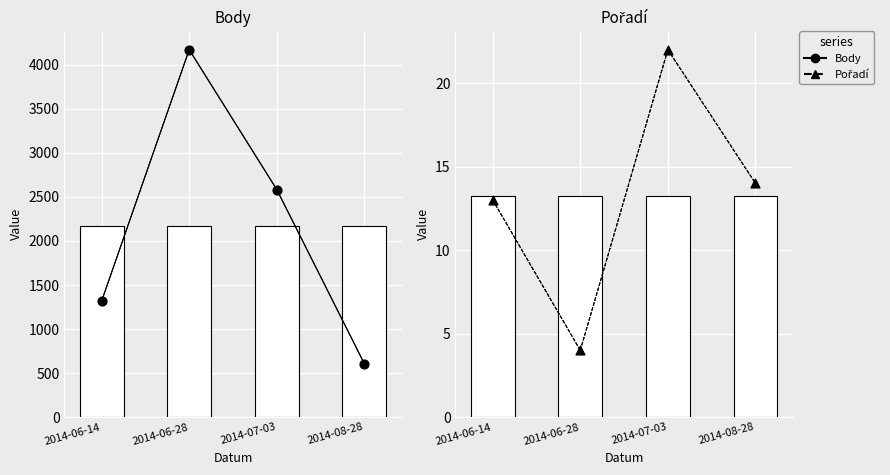

Which series has the largest total across all categories?

Body